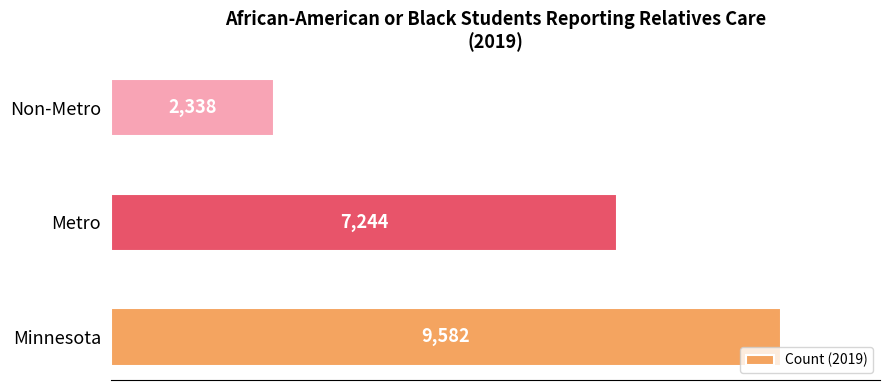

What is the average value?

6388